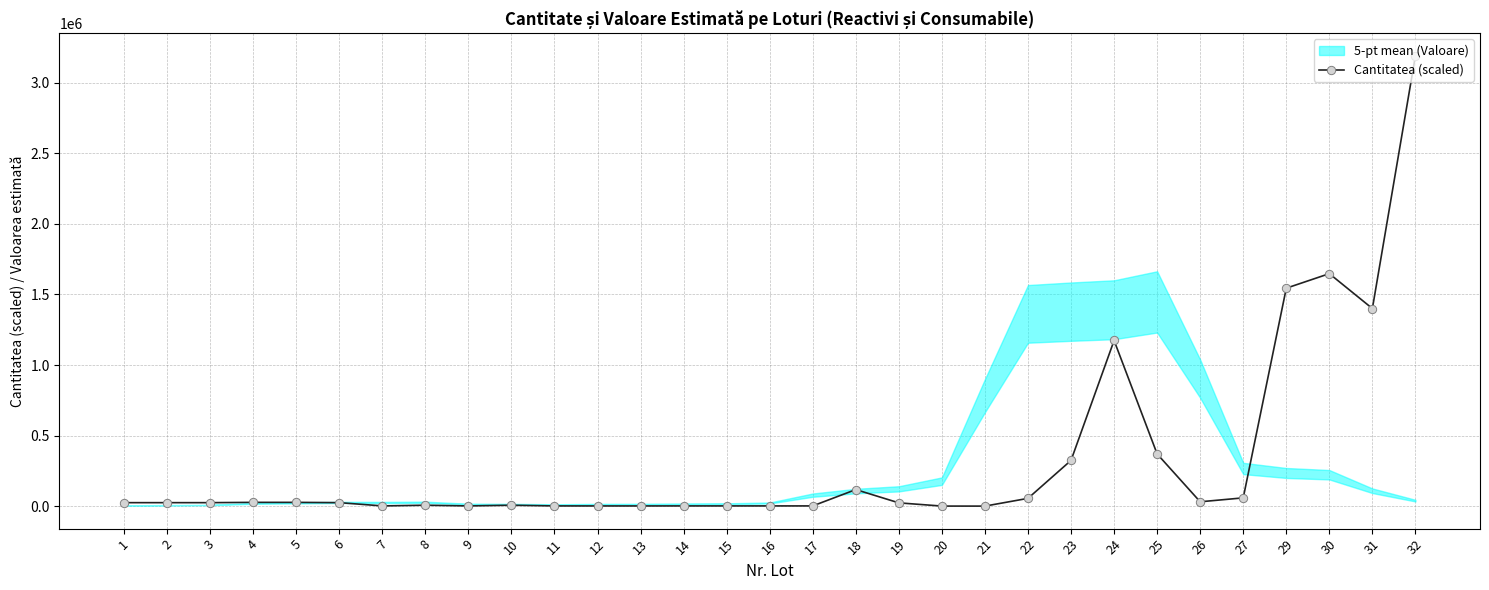

Which category has the lowest value across all series?

21